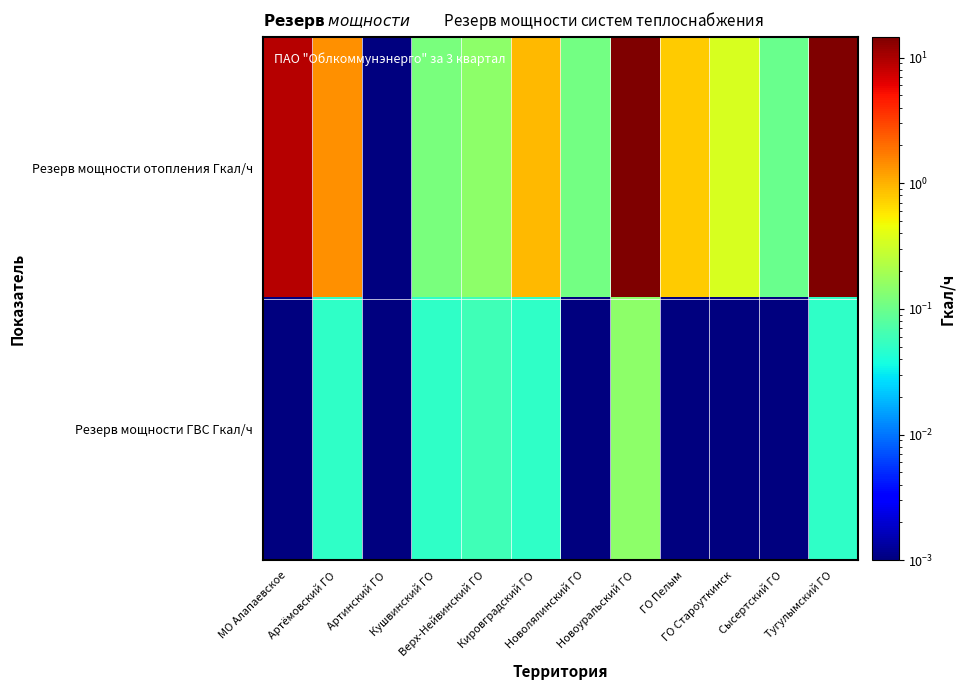

Reading left to right, transcribe all the data shown in this chart.

Резерв мощности отопления Гкал/ч: МО Алапаевское=9.2	Артёмовский ГО=1.4	Артинский ГО=0.0	Кушвинский ГО=0.1	Верх-Нейвинский ГО=0.1	Кировградский ГО=0.9	Новолялинский ГО=0.1	Новоуральский ГО=14.1	ГО Пелым=0.8	ГО Староуткинск=0.4	Сысертский ГО=0.1	Тугулымский ГО=14.6
Резерв мощности ГВС Гкал/ч: МО Алапаевское=0.0	Артёмовский ГО=0.1	Артинский ГО=0.0	Кушвинский ГО=0.1	Верх-Нейвинский ГО=0.1	Кировградский ГО=0.1	Новолялинский ГО=0.0	Новоуральский ГО=0.1	ГО Пелым=0.0	ГО Староуткинск=0.0	Сысертский ГО=0.0	Тугулымский ГО=0.1